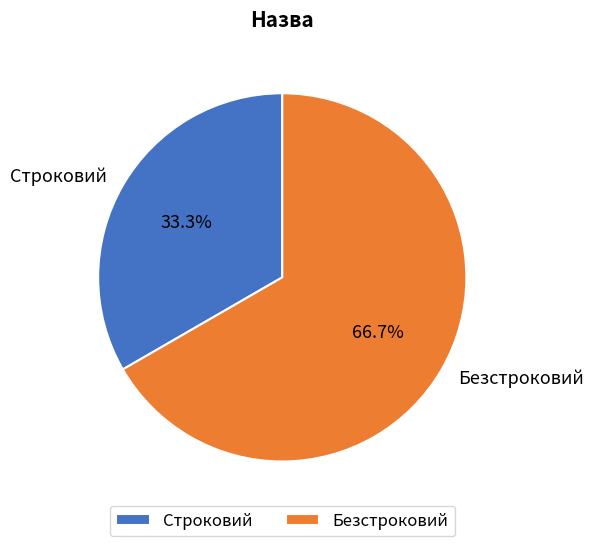

Count the number of slices in the pie.

2